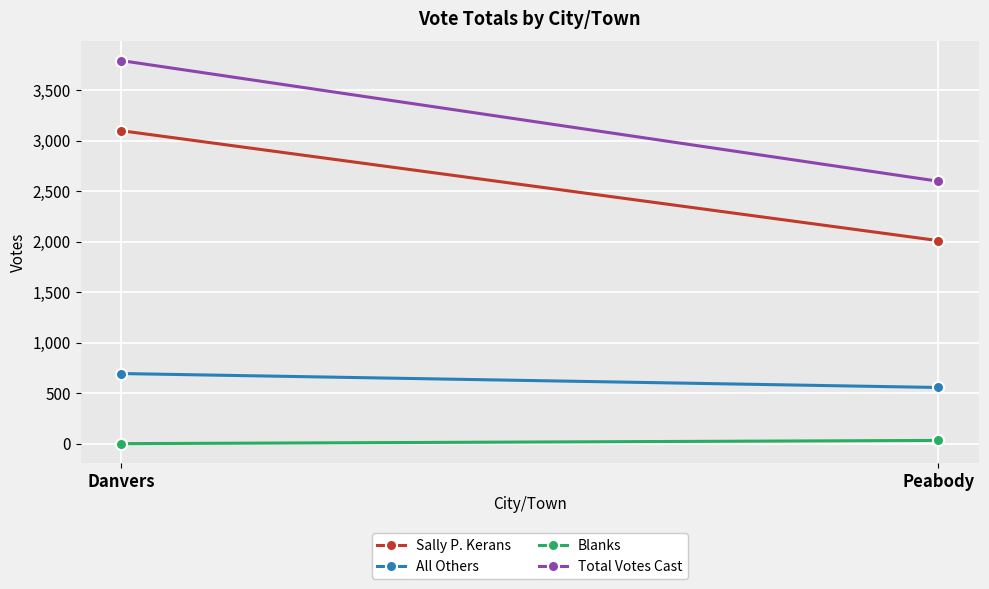

True or false: Total Votes Cast has a value of 2598 at Peabody.

True